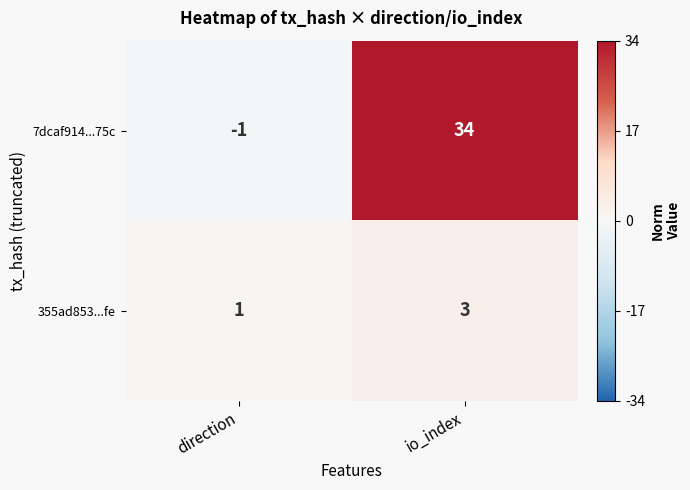

Rank the series by their maximum value, from lowest to highest.

355ad853...fe, 7dcaf914...75c